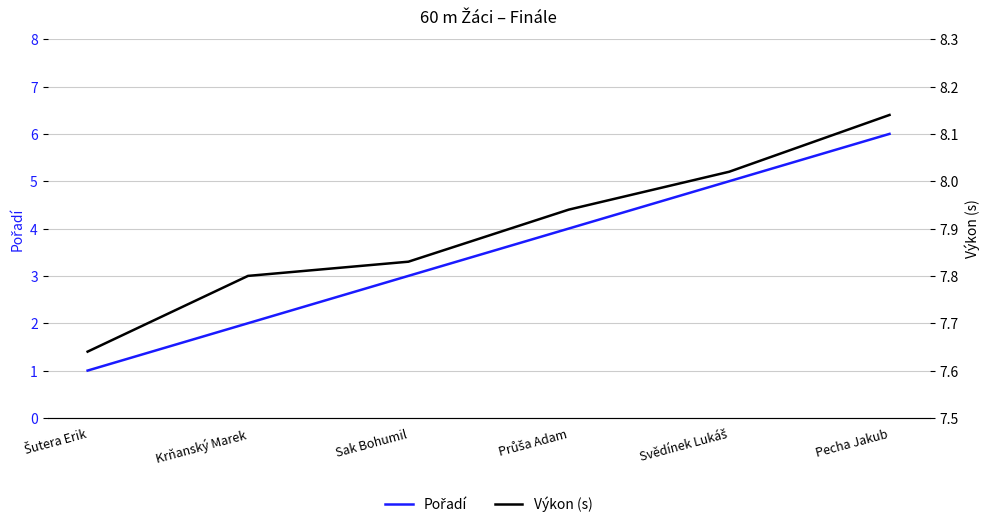

Count the number of categories in the chart.

6